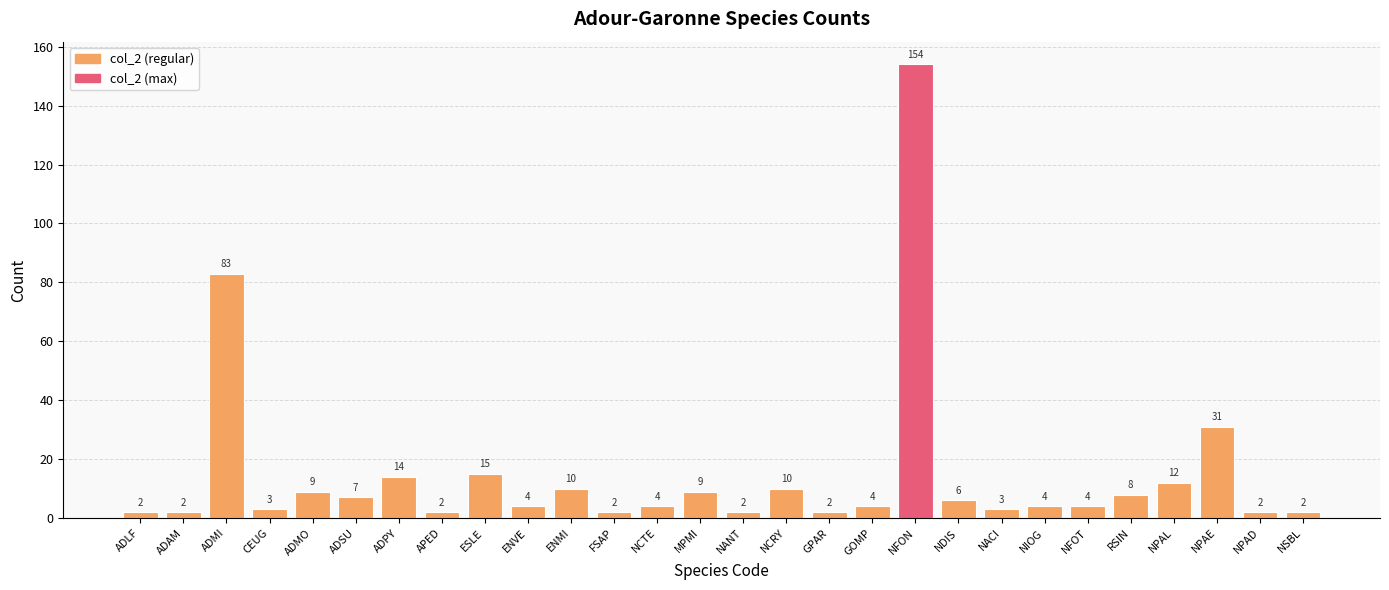

What is the difference between the second highest and second lowest values?

81